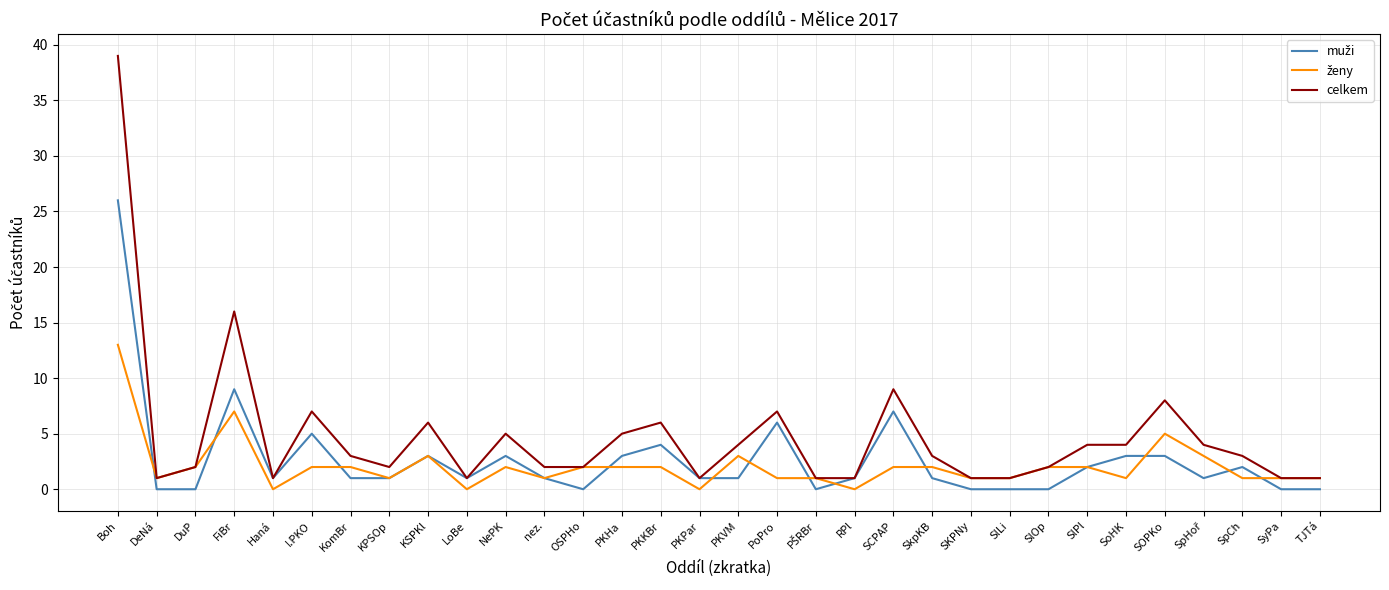

Does the chart have visible grid lines?

Yes